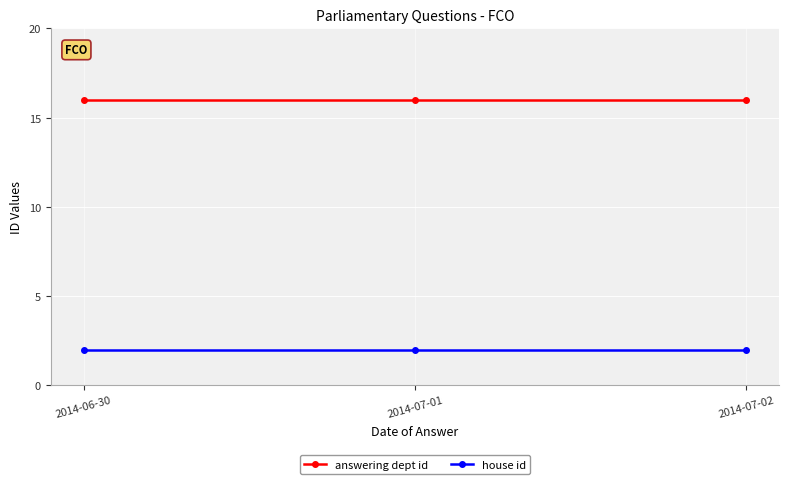

What is the spread (max minus min) of values at 2014-07-01?

14